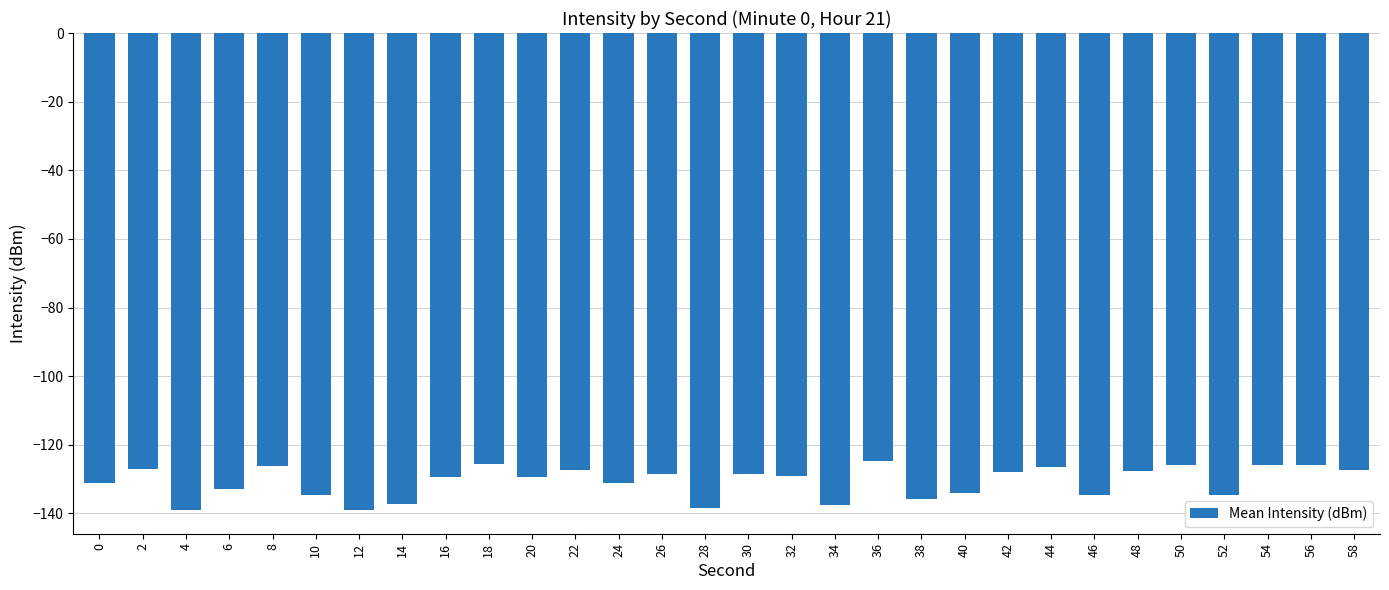

The chart shows a value of -41.8 at 38. True or false?

False